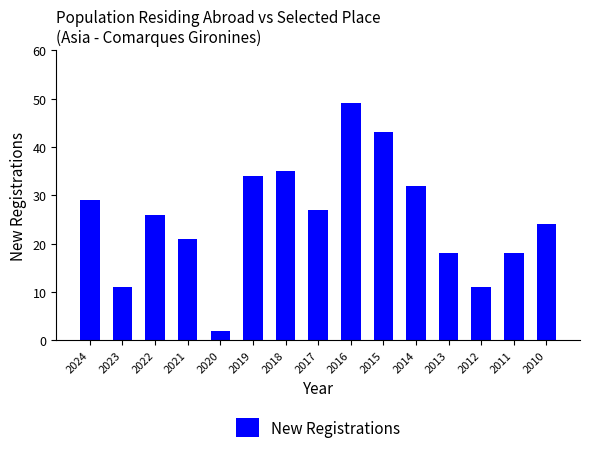

What is the change in value from 2024 to 2021?

-8